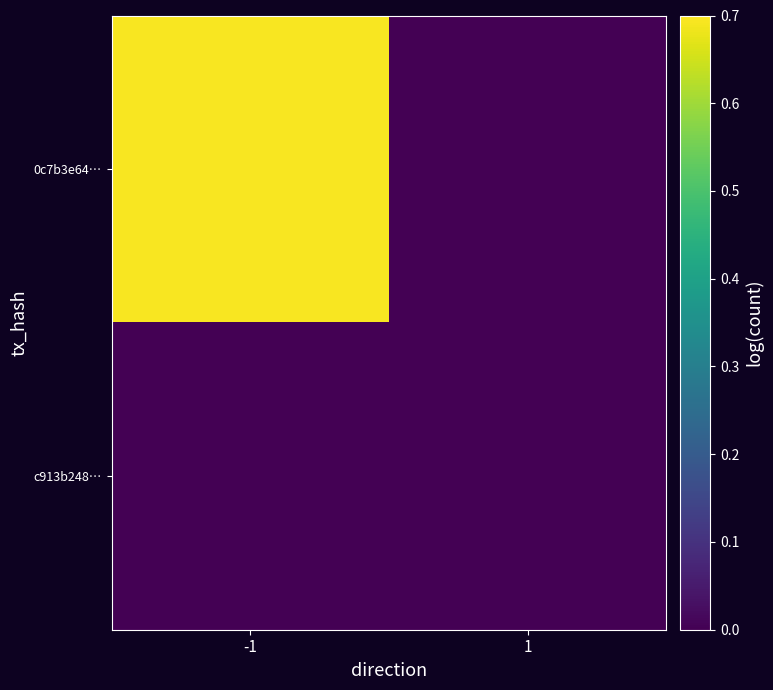

What is the maximum value shown in the chart?

0.7